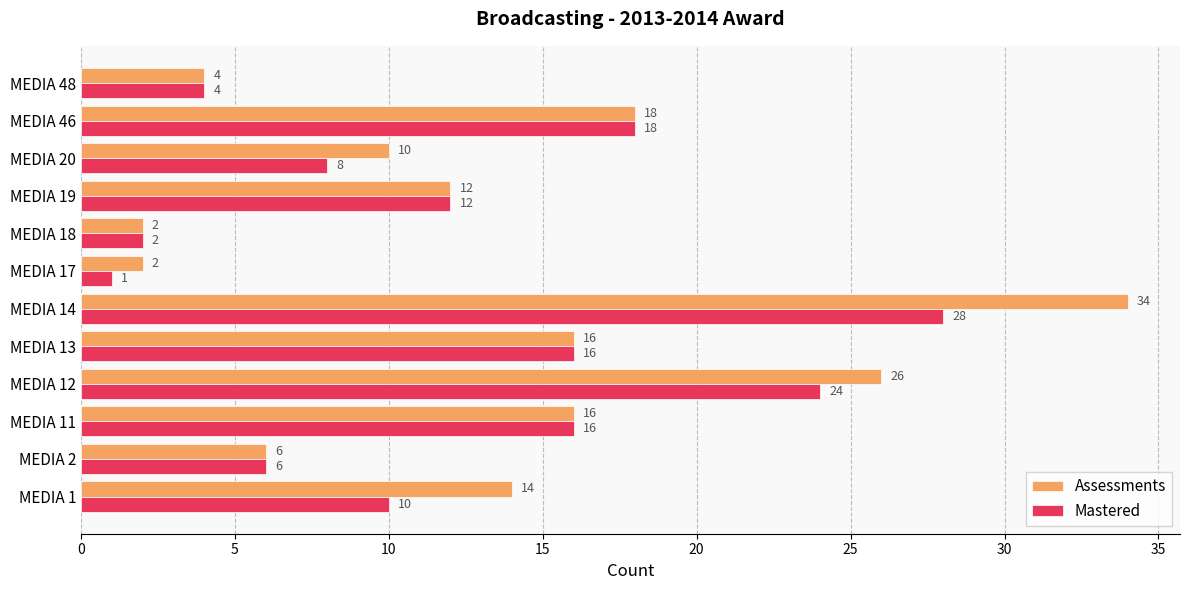

Which series has the largest total across all categories?

Assessments